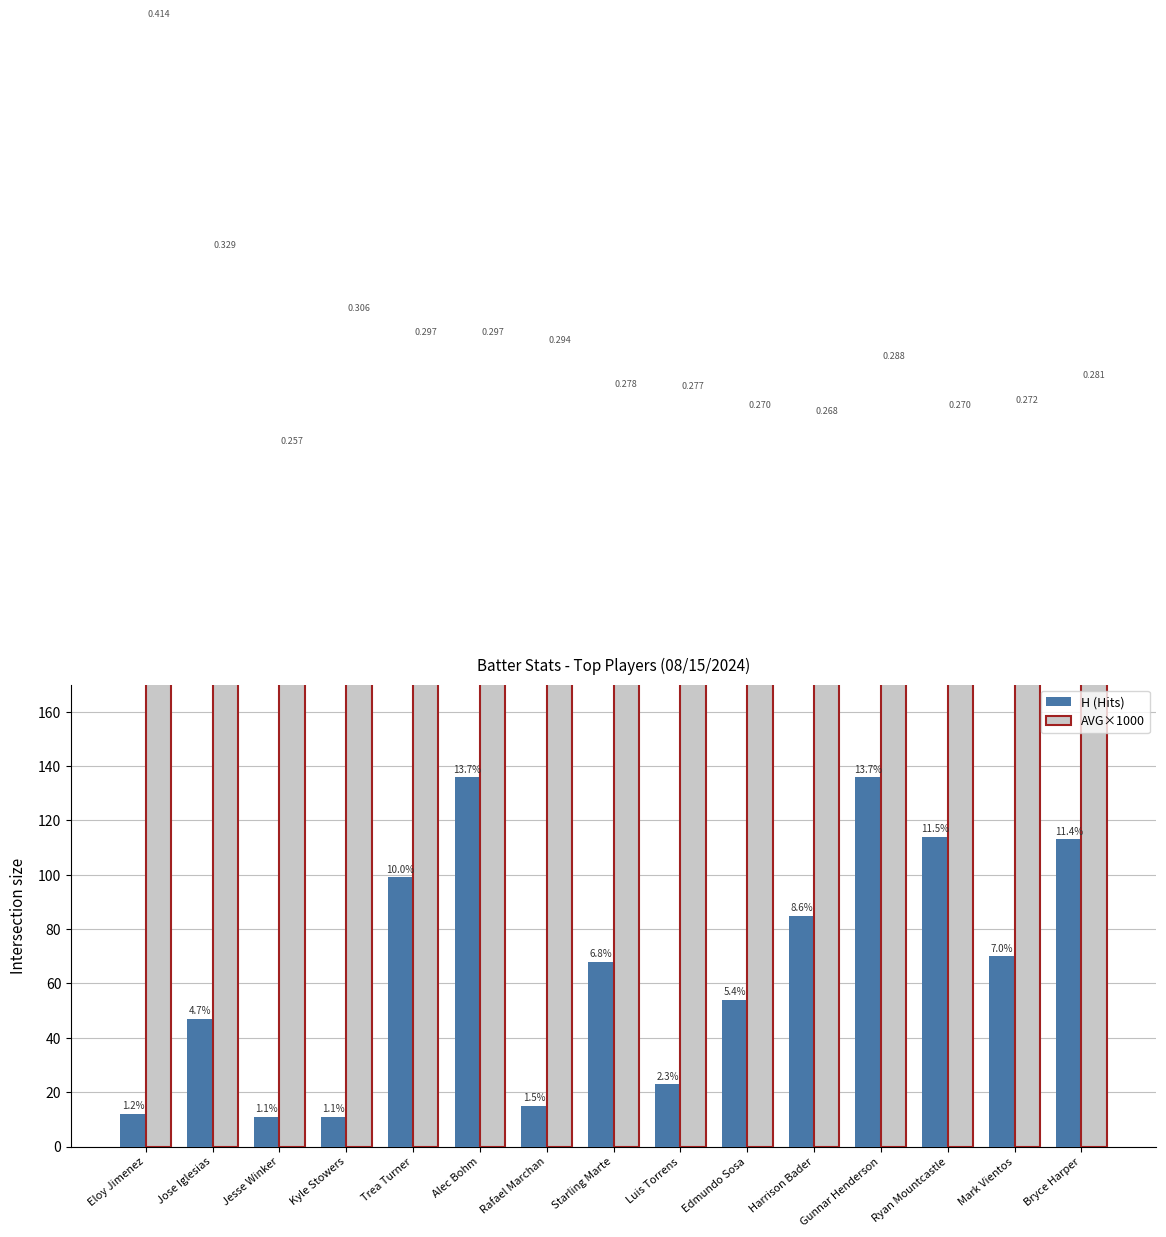

Where does the AVG×1000 series first go above 281?

Eloy Jimenez